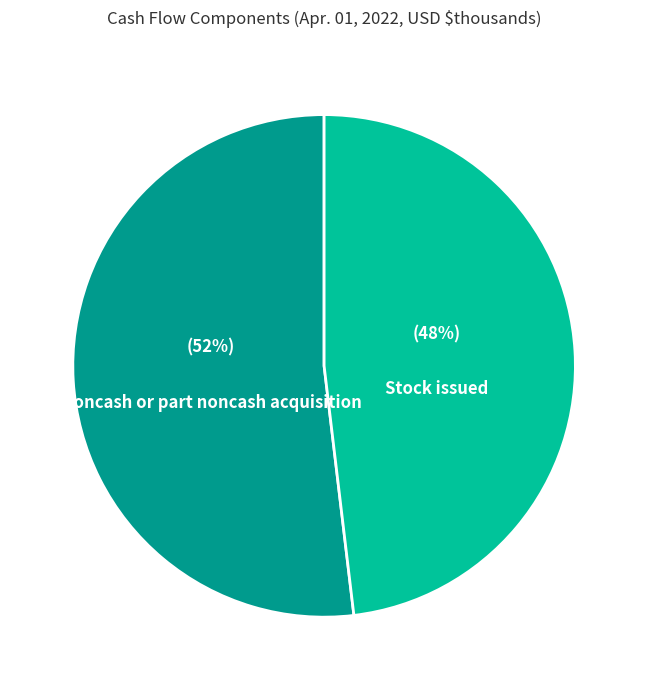

Combined, do Noncash or part noncash acquisition and Stock issued account for over 50%?

Yes